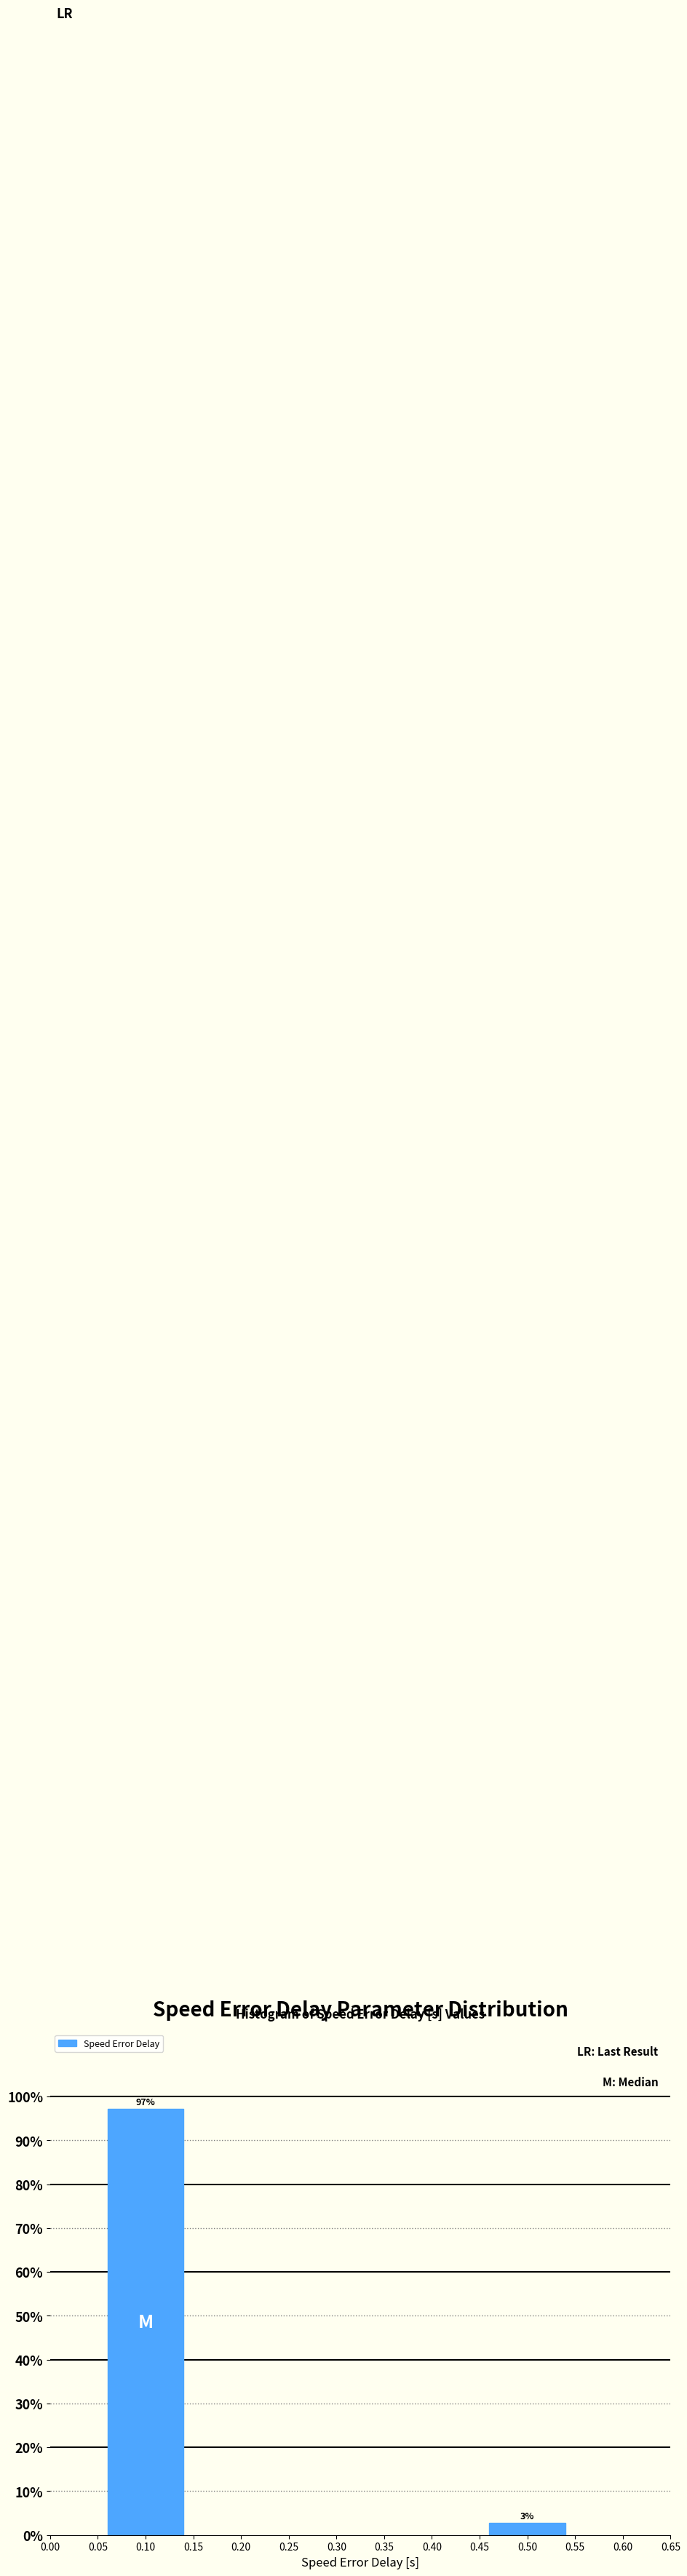

Which label corresponds to the largest value in the chart?

0.10